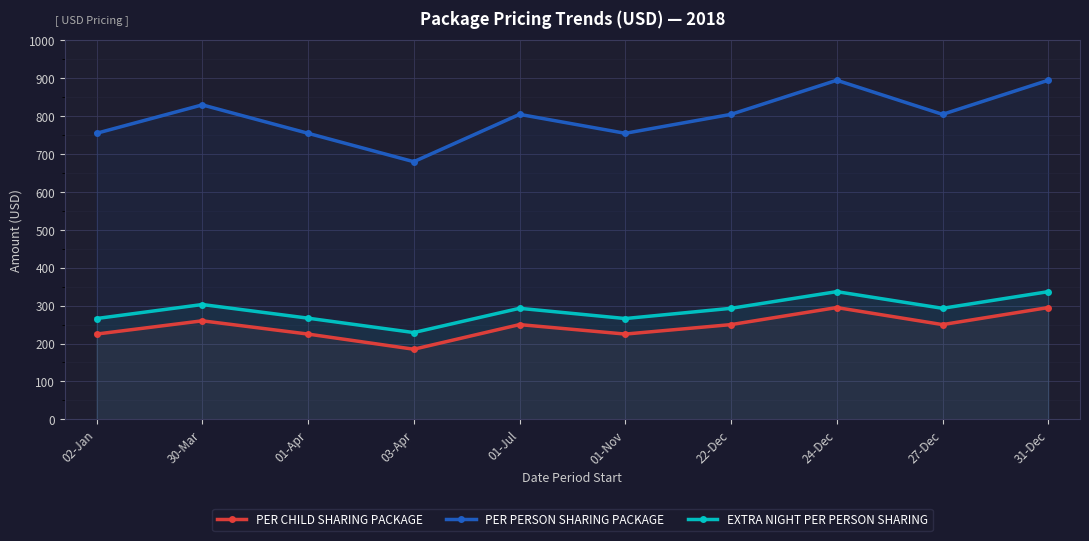

What is the difference between the second highest and minimum values in the PER PERSON SHARING PACKAGE series?

215